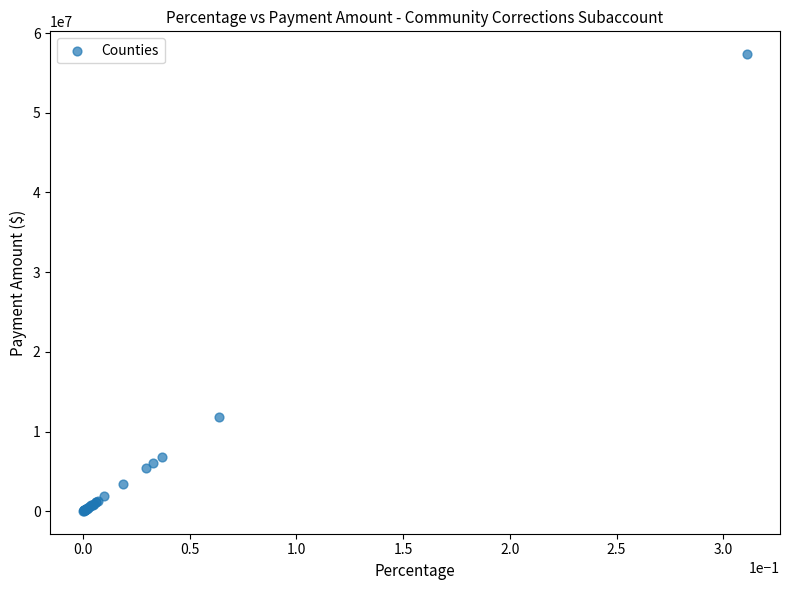

What Y value in the scatter plot is closest to 28698817?

11791370.1